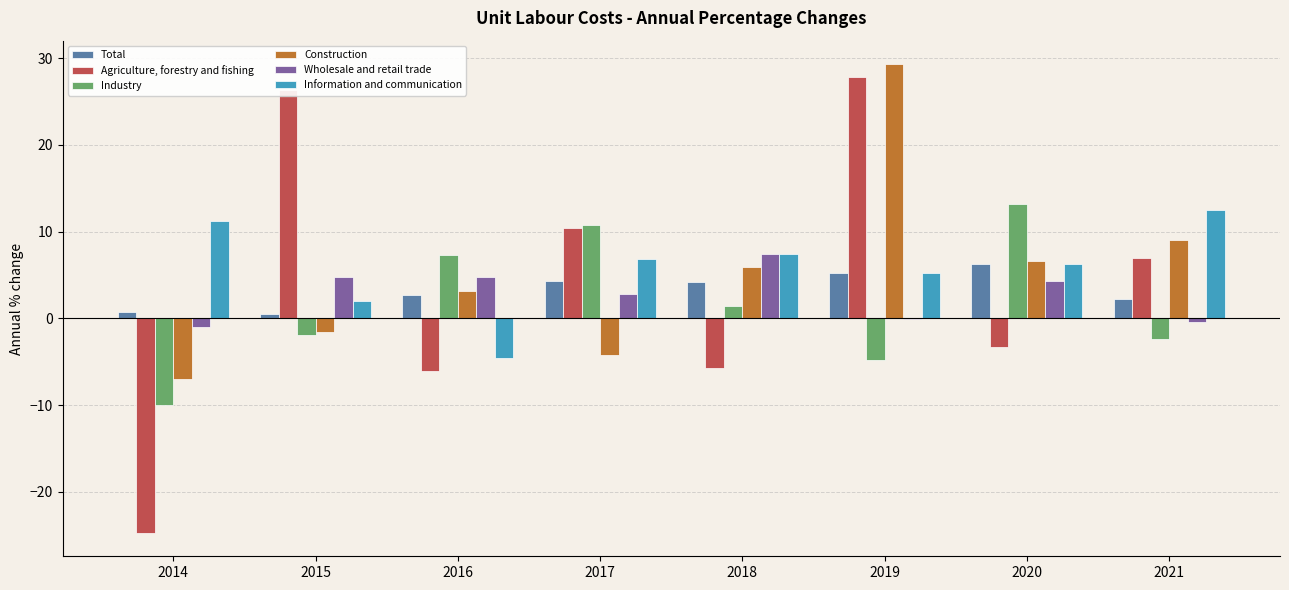

What is the maximum value shown in the chart?

29.3